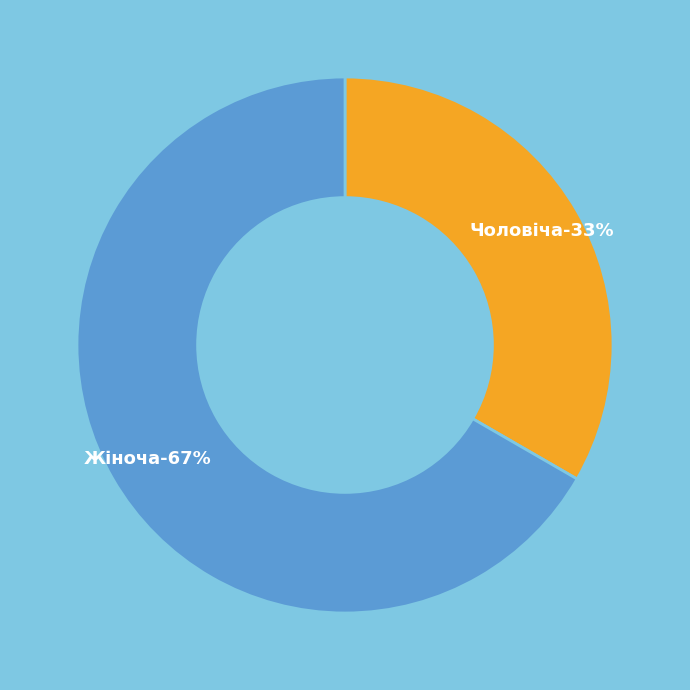

To the nearest percent, what percentage of the pie is Жіноча?

67%